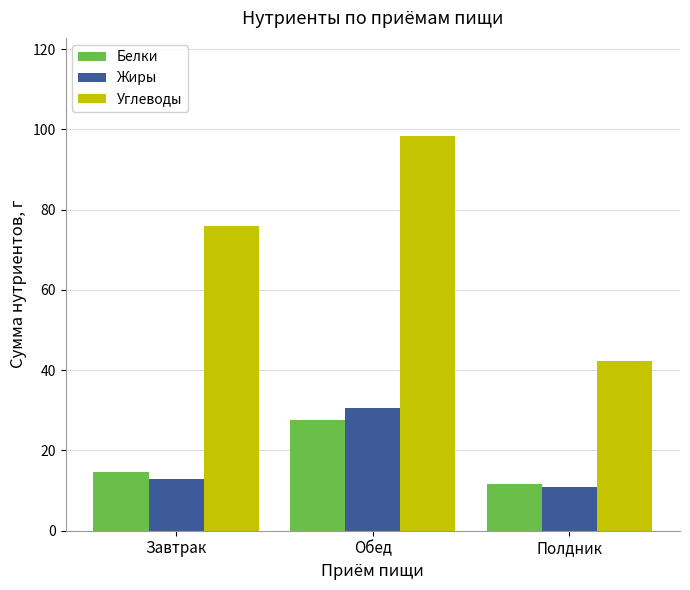

Is it true that Углеводы equals 127.6 at Завтрак?

False